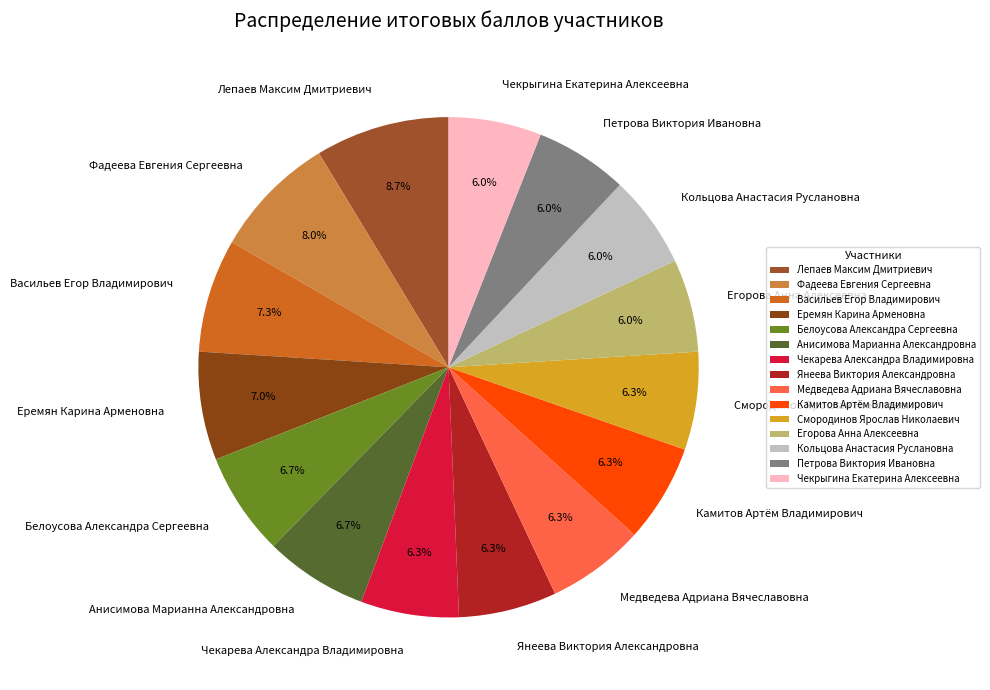

Between Чекарева Александра Владимировна and Фадеева Евгения Сергеевна, which is larger?

Фадеева Евгения Сергеевна